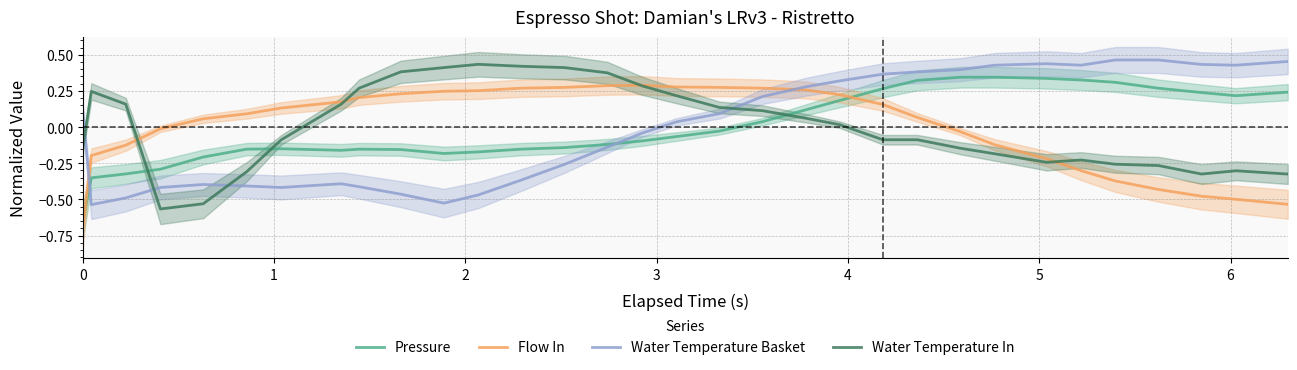

After their last crossing, which series has the higher values: Water Temperature Basket or Pressure?

Water Temperature Basket